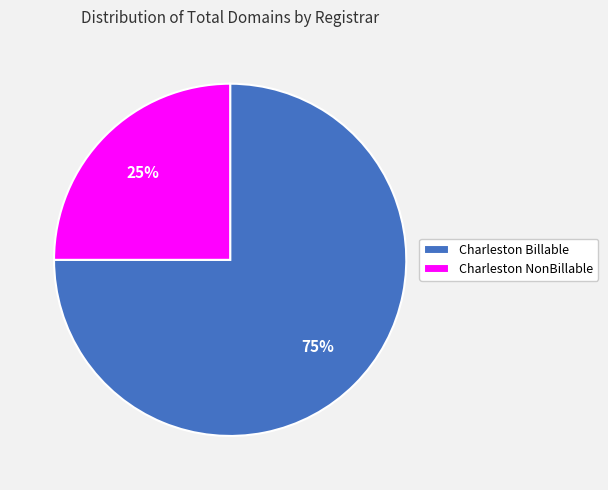

True or false: Charleston Billable accounts for 65% of the total.

False